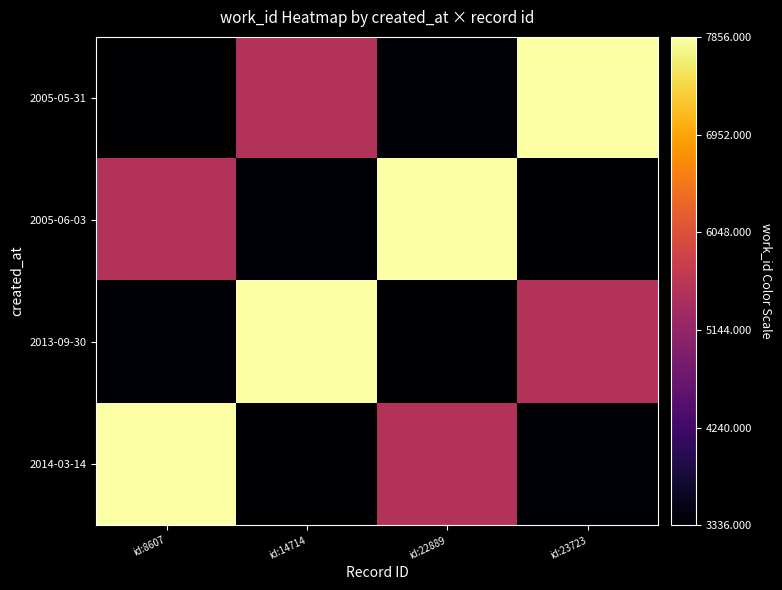

Which category has the highest value across all series?

id:23723